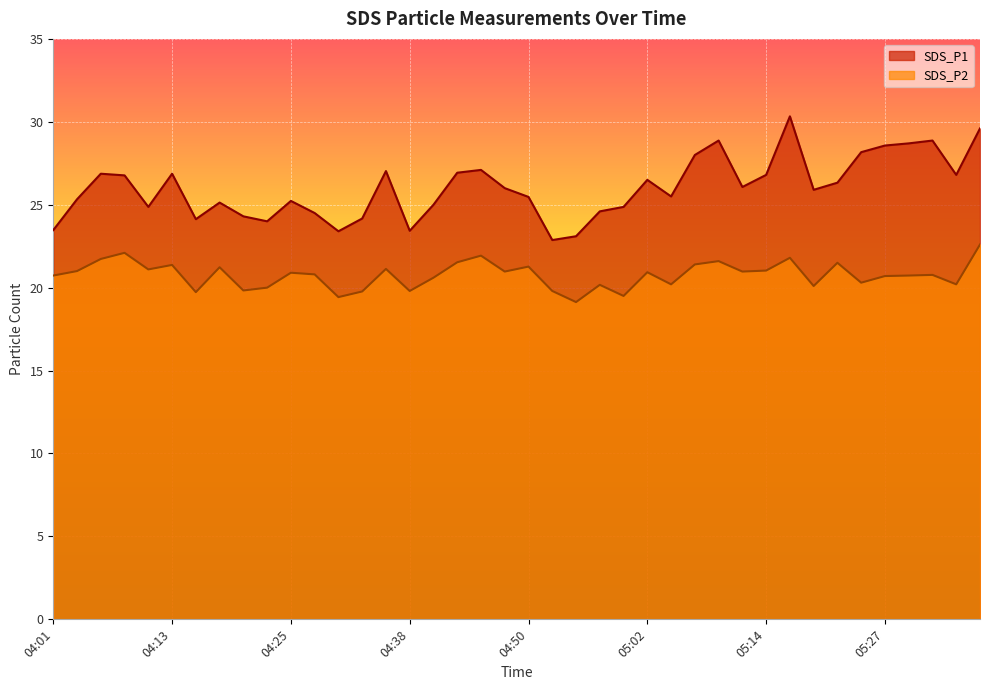

What position from the left is 05:05?

27